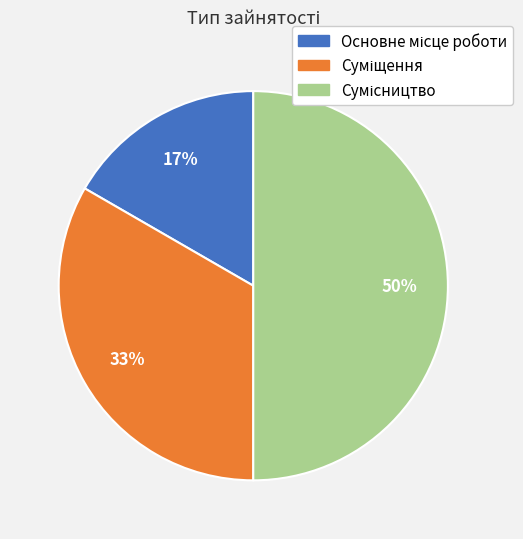

To the nearest percent, what is the difference between the largest and smallest slice percentages?

33%